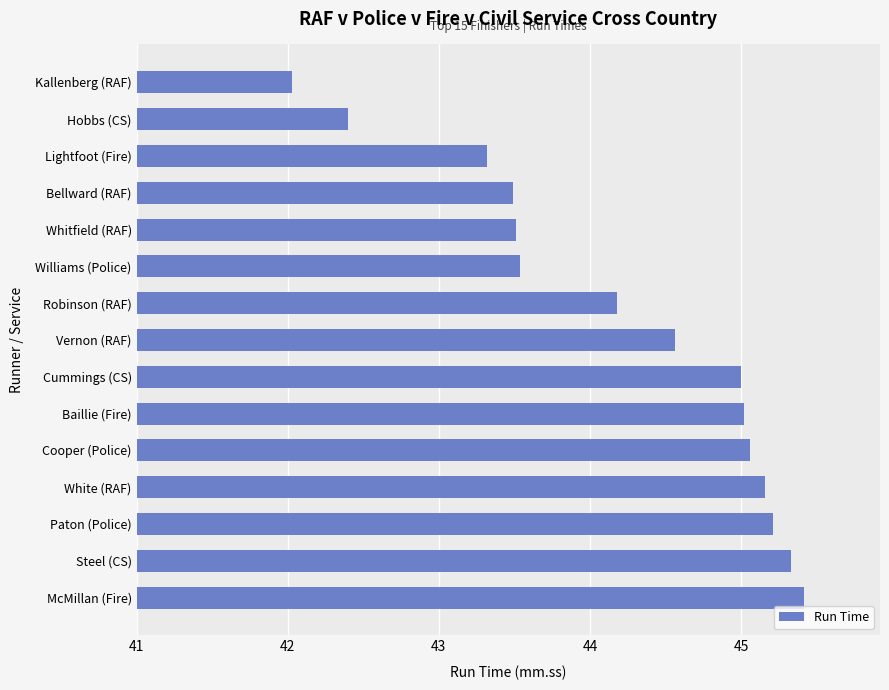

What is the minimum value shown in the chart?

42.0